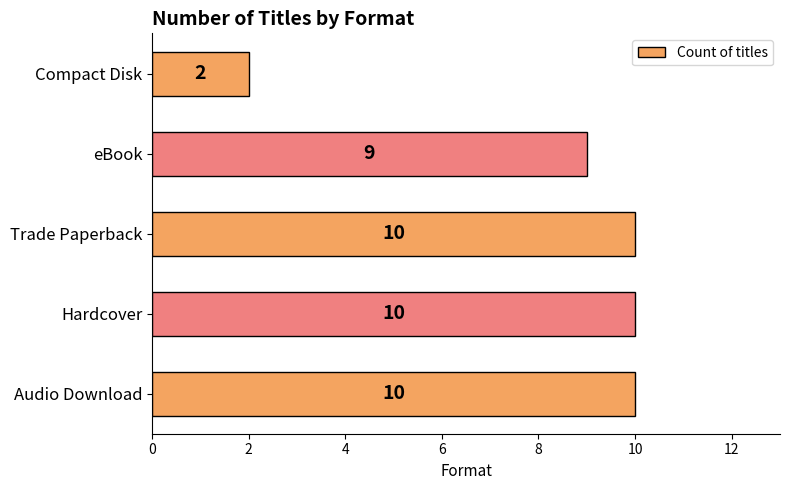

Count the number of data series in this chart.

1